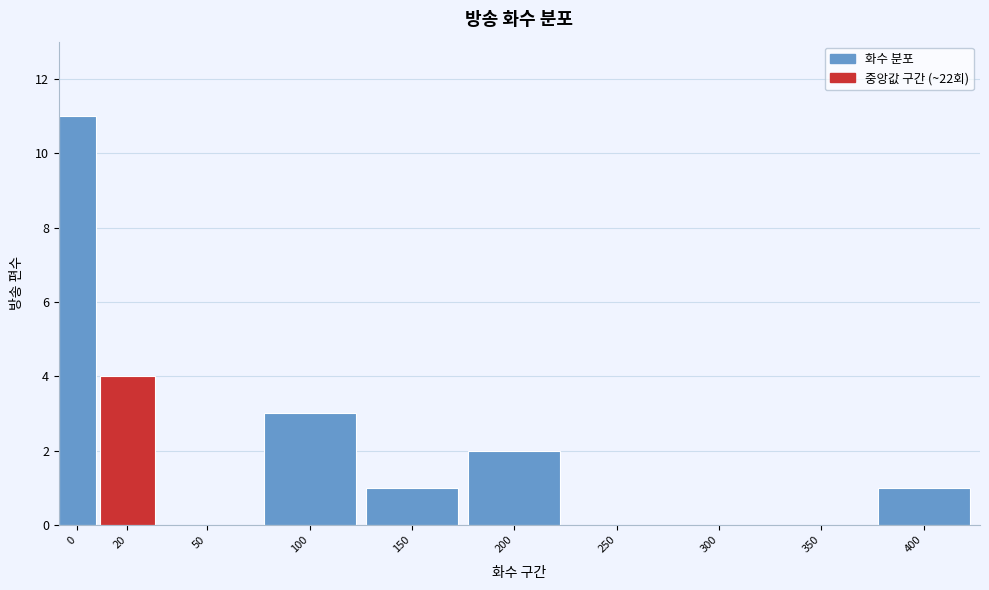

Reading left to right, transcribe all the data shown in this chart.

0=11	20=4	50=0	100=3	150=1	200=2	250=0	300=0	350=0	400=1